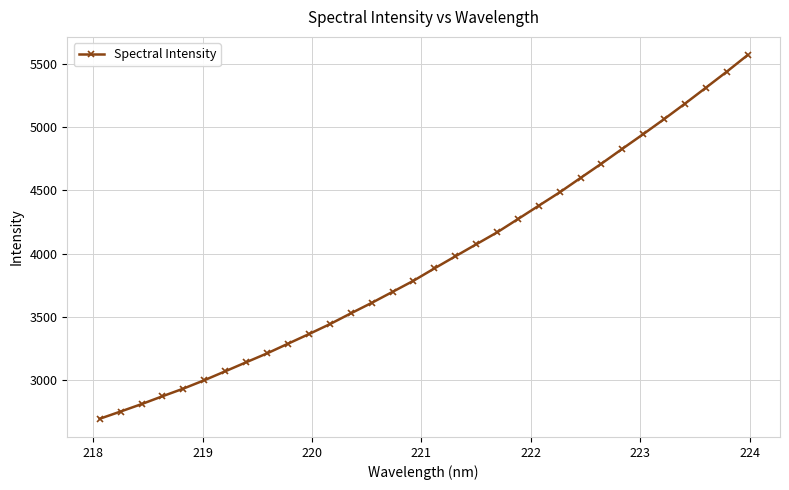

What is the smallest value displayed?

2696.3